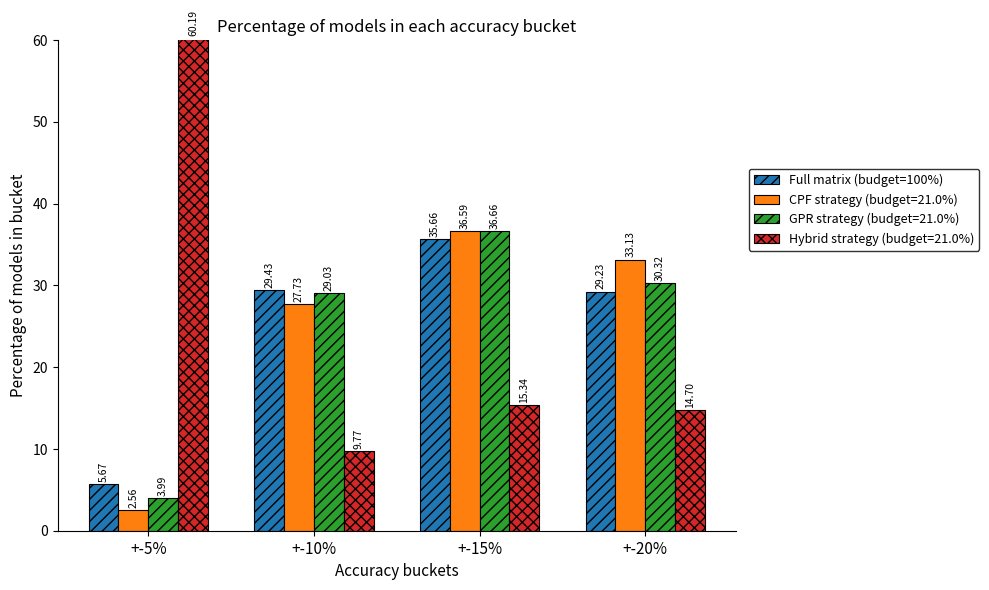

Rank the series at +-20% from highest to lowest value.

CPF strategy (budget=21.0%), GPR strategy (budget=21.0%), Full matrix (budget=100%), Hybrid strategy (budget=21.0%)